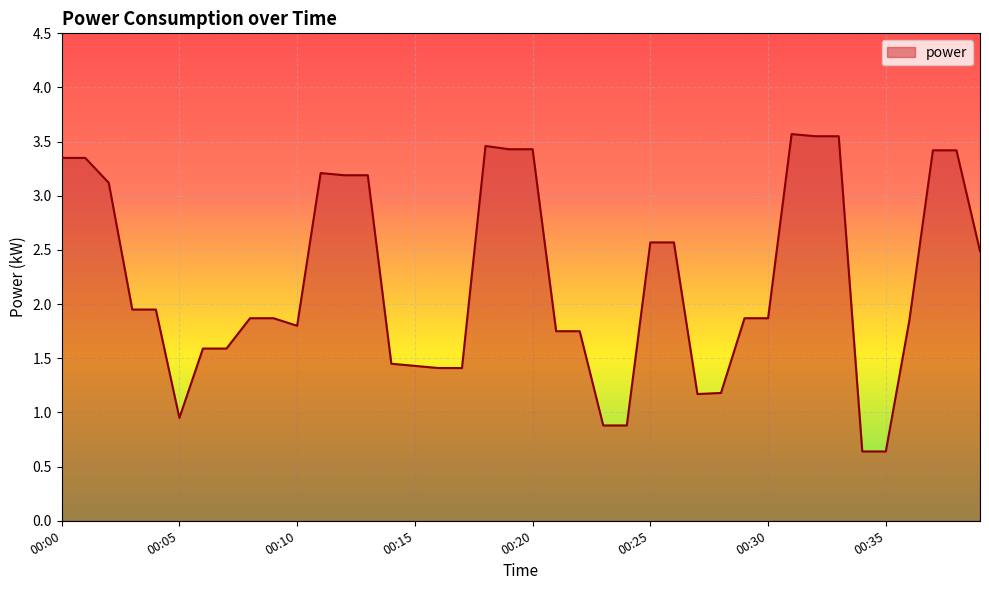

What is the greatest value displayed?

3.6